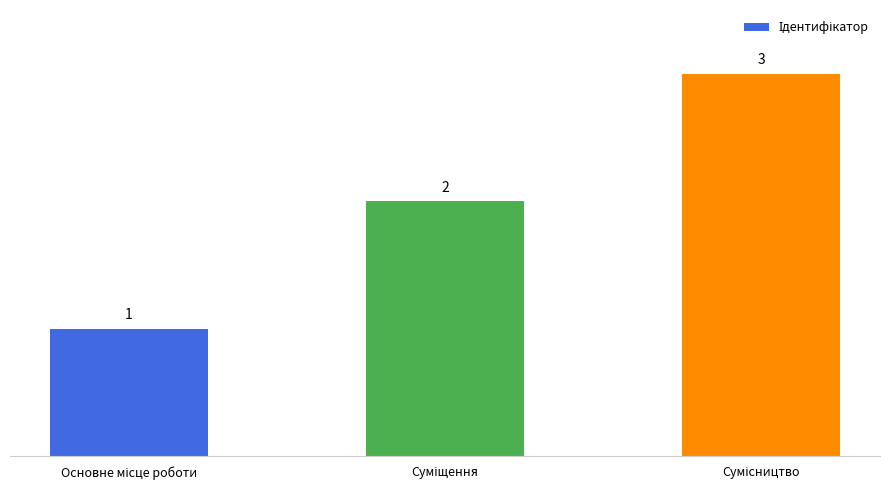

What is the maximum value shown in the chart?

3